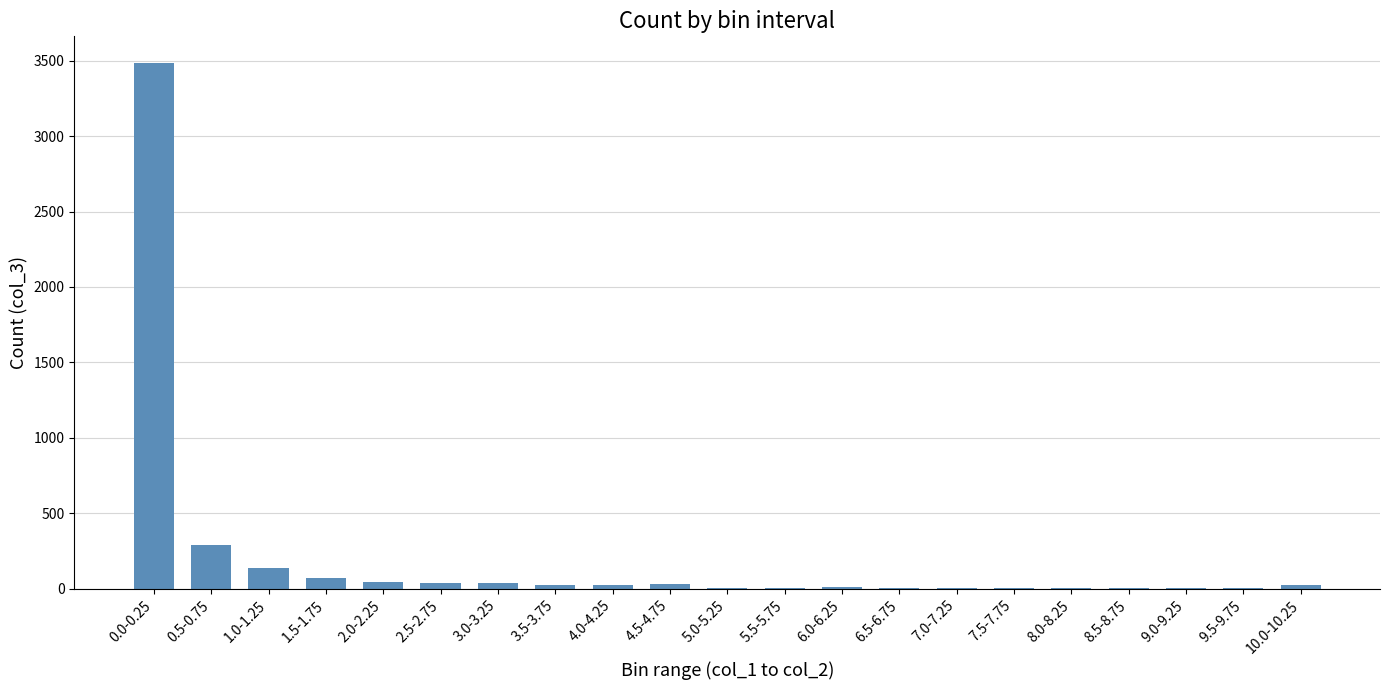

What is the sum of all values?

4301